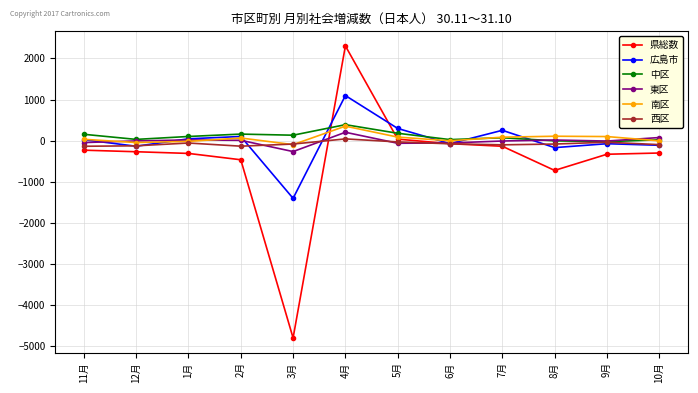

What is the maximum value for 中区?

390